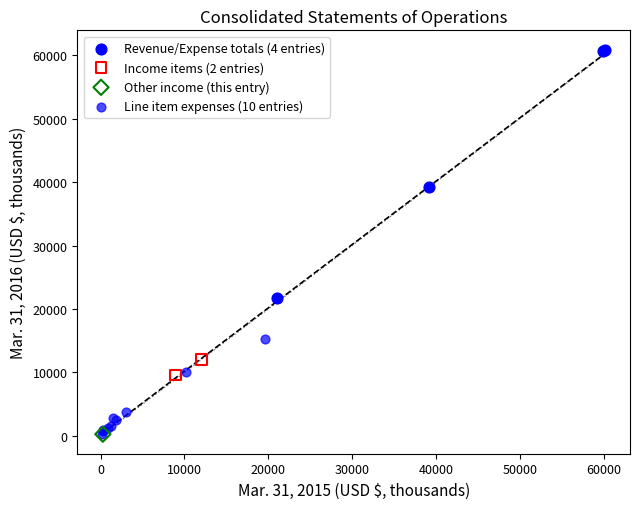

Which series reaches the maximum Y coordinate?

Revenue/Expense totals (4 entries)